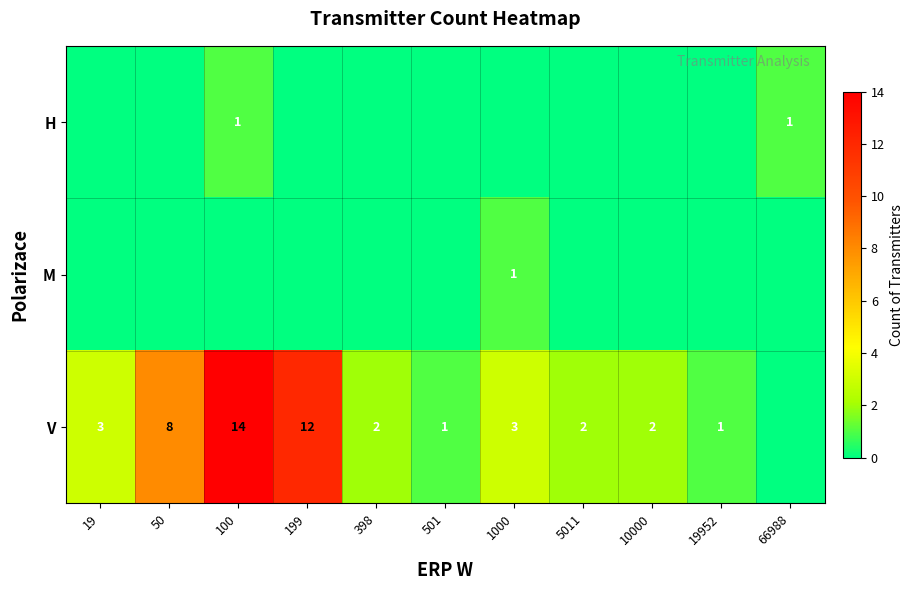

How many data points does each series have?

11